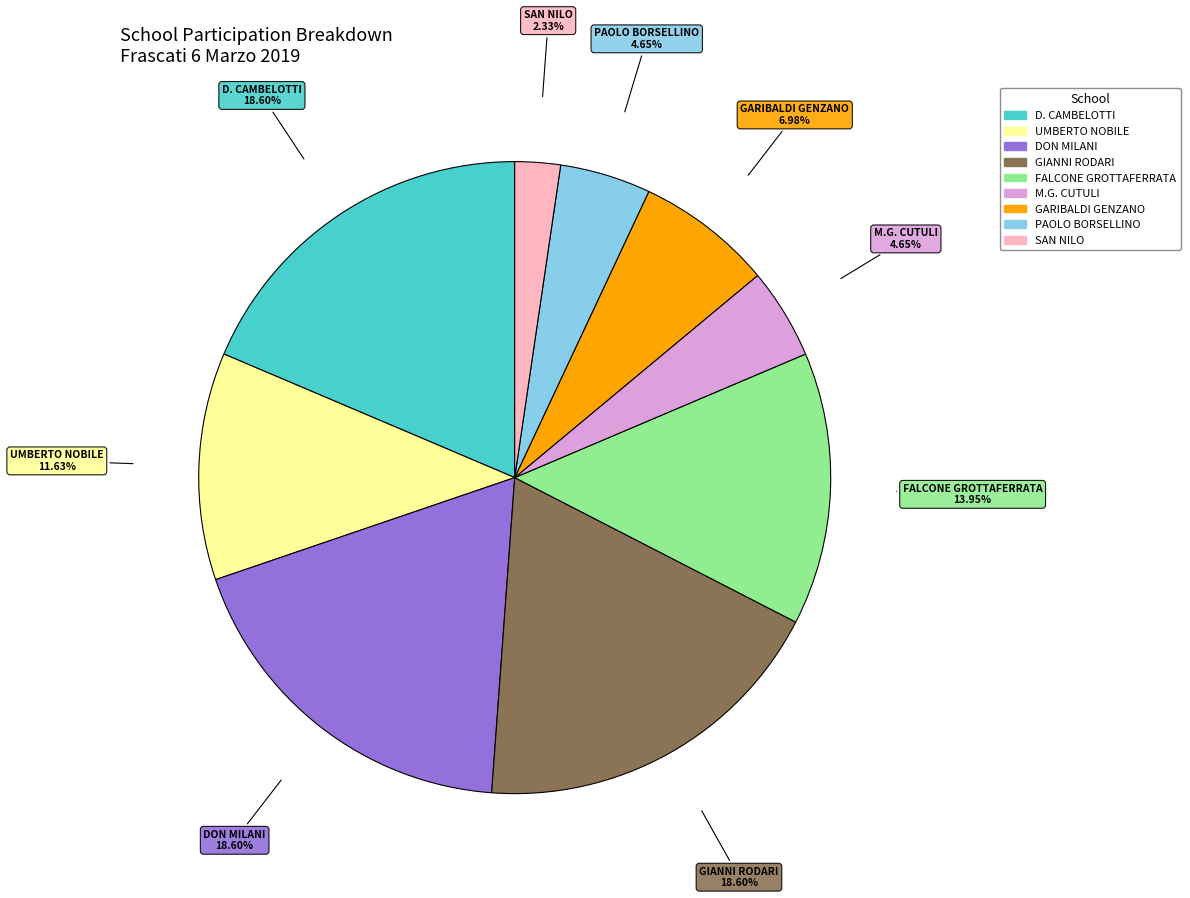

What percentage is NOT represented by GIANNI RODARI?

81.4%